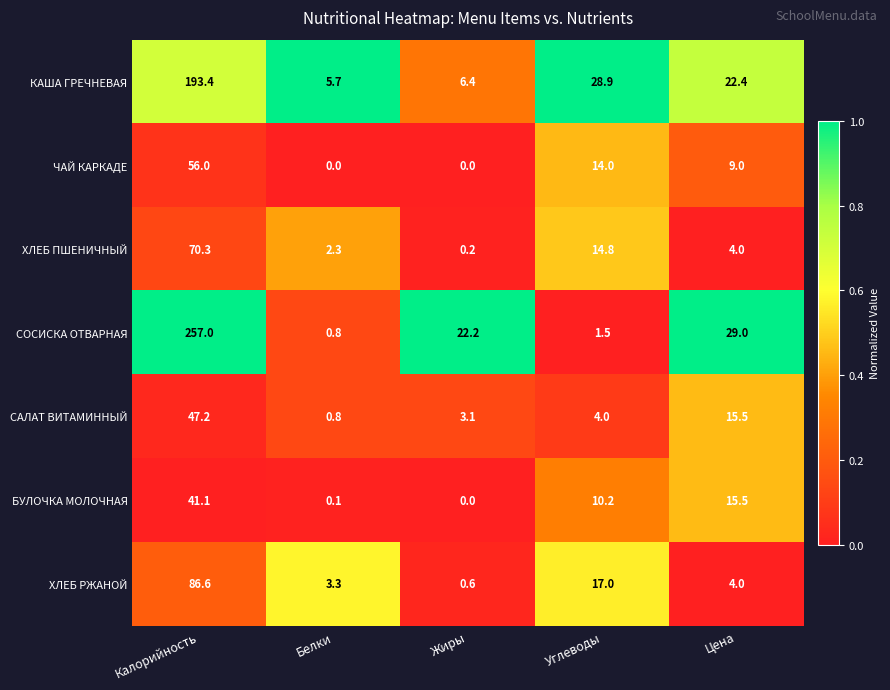

Count the number of categories in the chart.

5